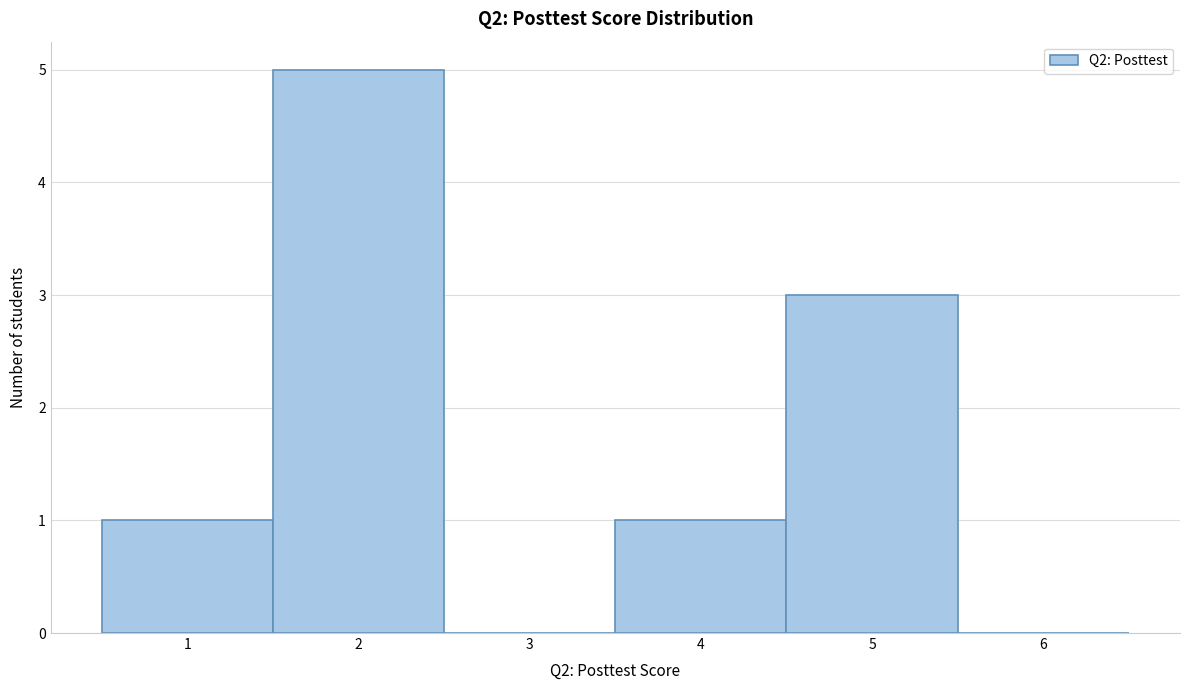

How tall is the bar that spans 3.5 to 4.5 on the x-axis? The values are not printed on the chart, so give them approximately, as read against the axis.

1